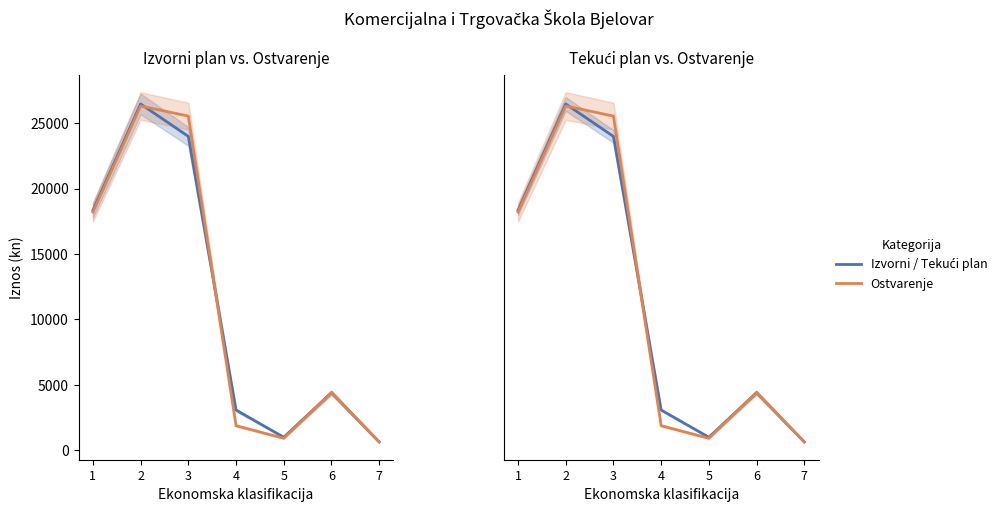

List the labels in order of Ostvarenje value, largest first.

2, 3, 1, 6, 4, 5, 7